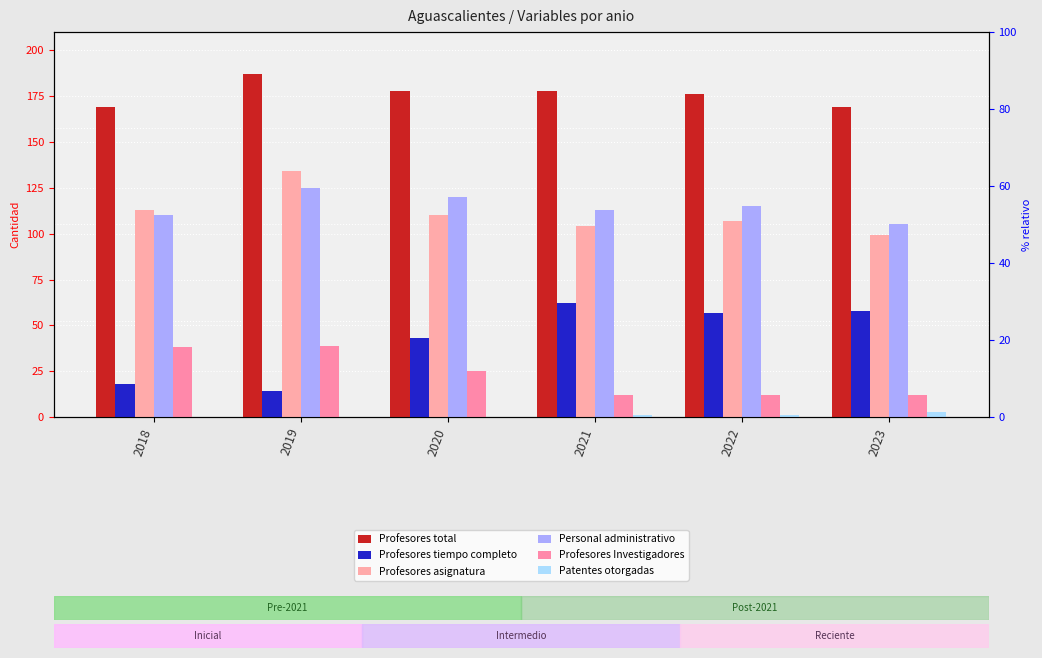

How many data points in Profesores total are less than 178?

3